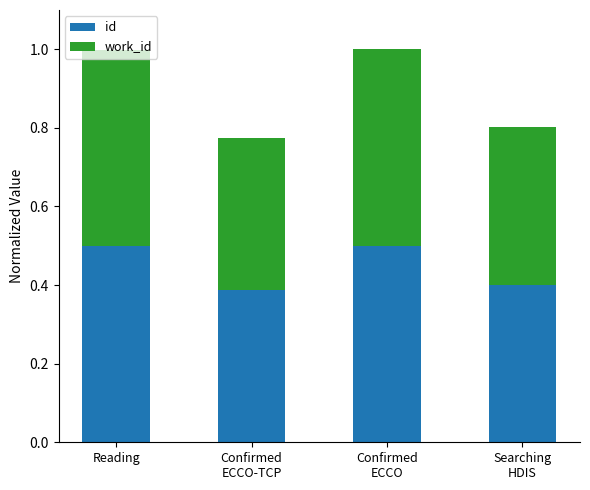

What is the total value across all series at Reading?

1.0